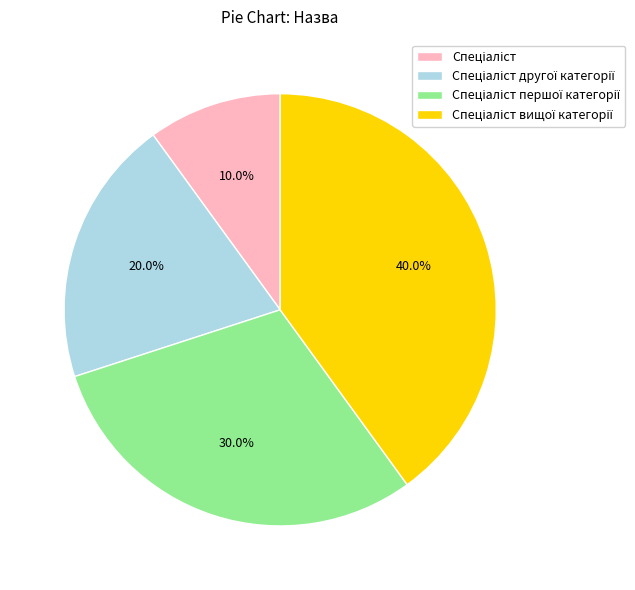

Is there a majority slice in this chart?

No